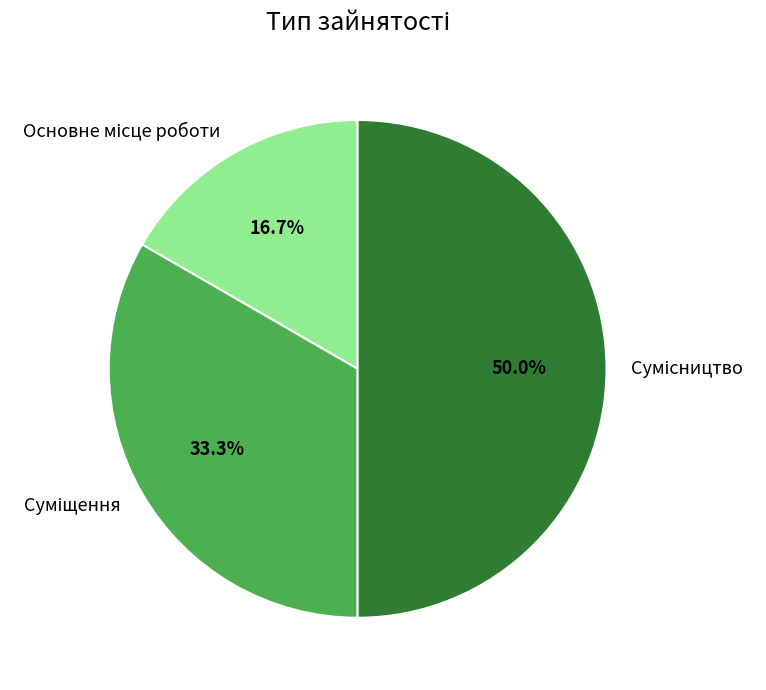

What percentage do Сумісництво and Основне місце роботи together represent?

66.7%